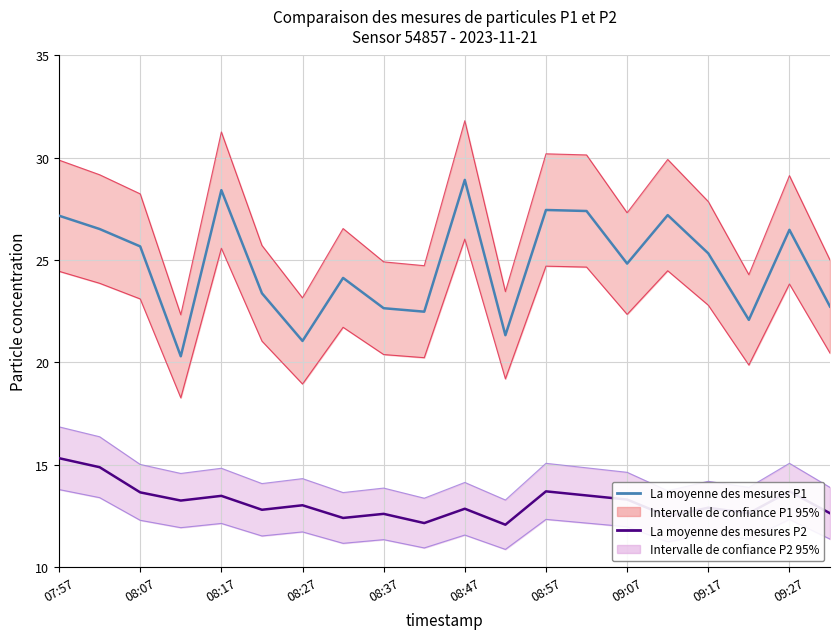

True or false: La moyenne des mesures P2 and La moyenne des mesures P1 intersect in this chart.

False